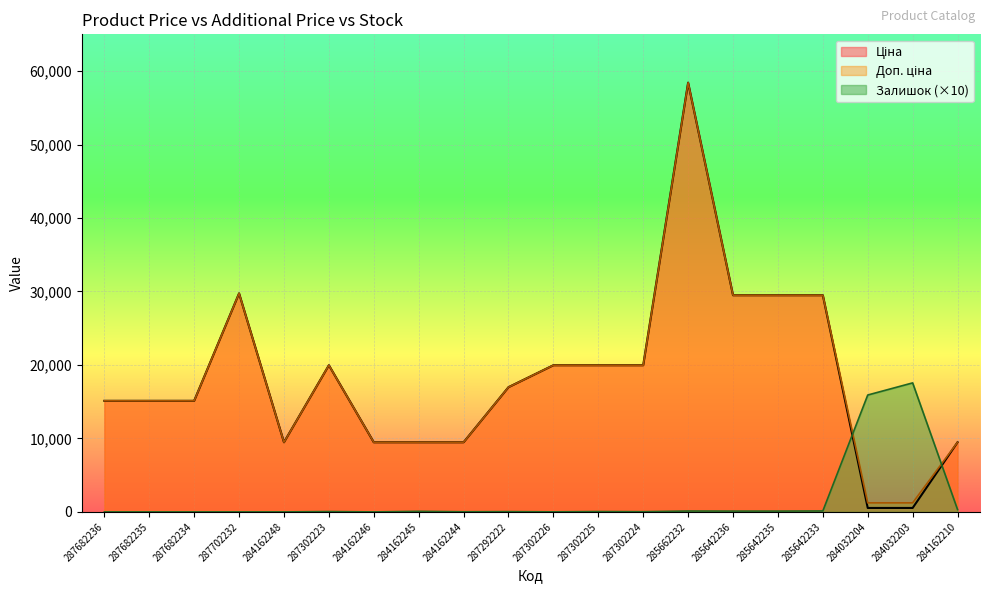

What is the total value across all series at 284032204?

17684.4